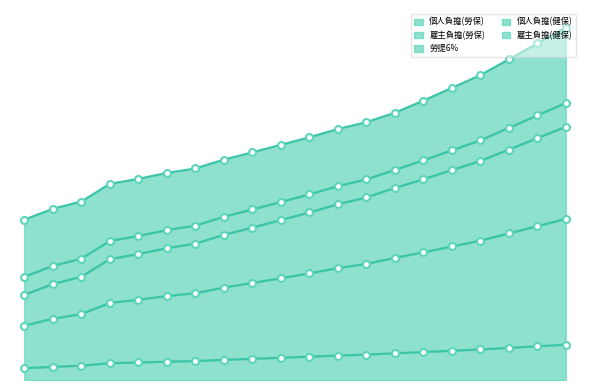

What is the difference between the maximum and minimum values in the 雇主負擔(勞保) series?

2312